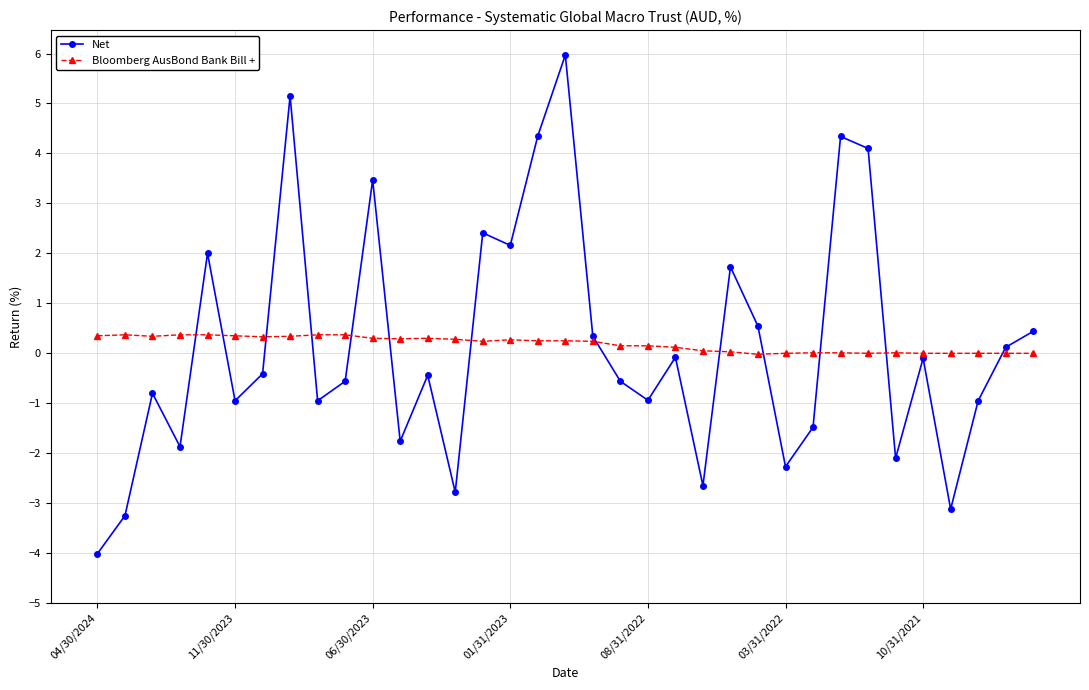

At how many categories does at least one series exceed -3?

35